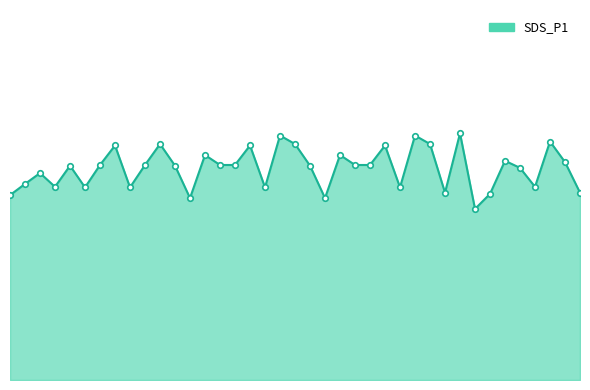

What is the sum of all values?

1142.6